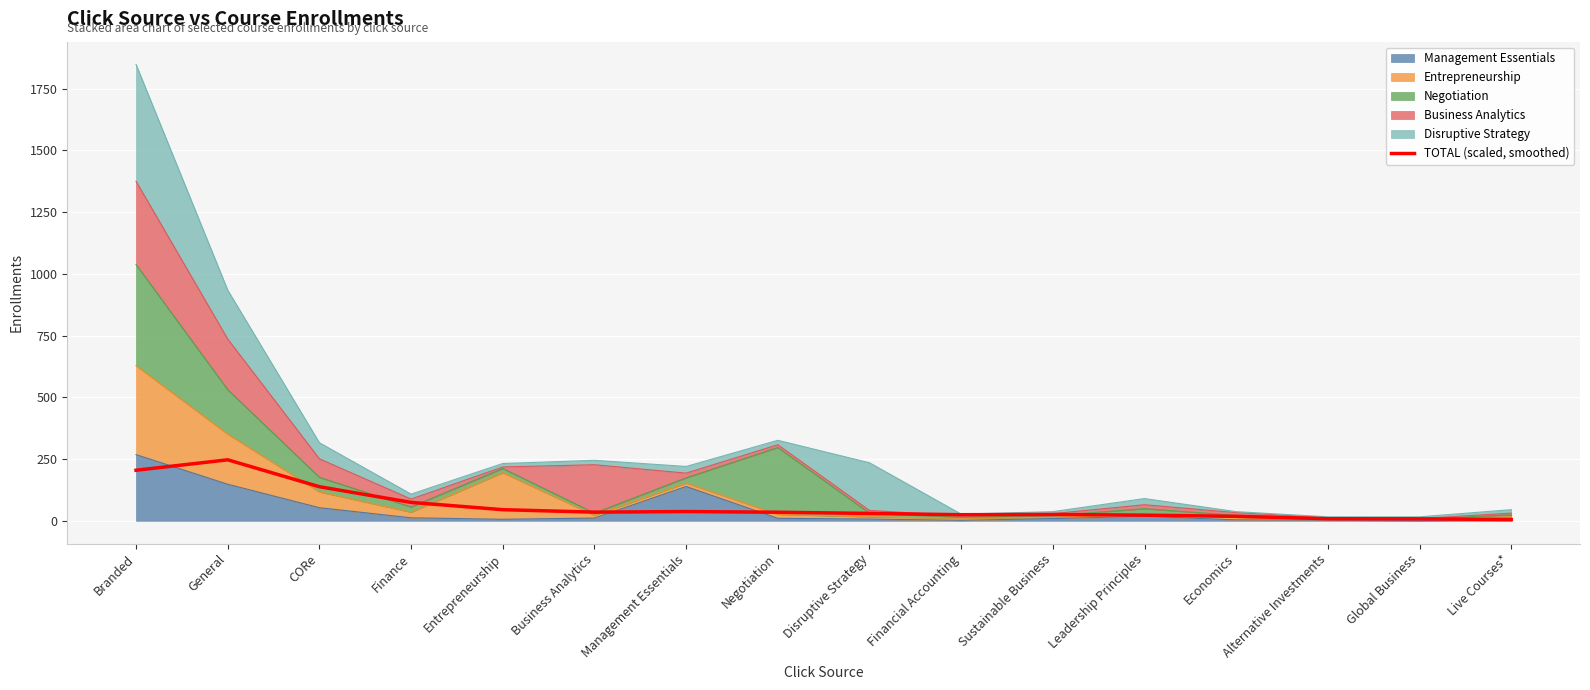

List the labels in order of value, largest first.

General, Branded, CORe, Finance, Entrepreneurship, Management Essentials, Business Analytics, Negotiation, Disruptive Strategy, Sustainable Business, Financial Accounting, Leadership Principles, Economics, Alternative Investments, Global Business, Live Courses*